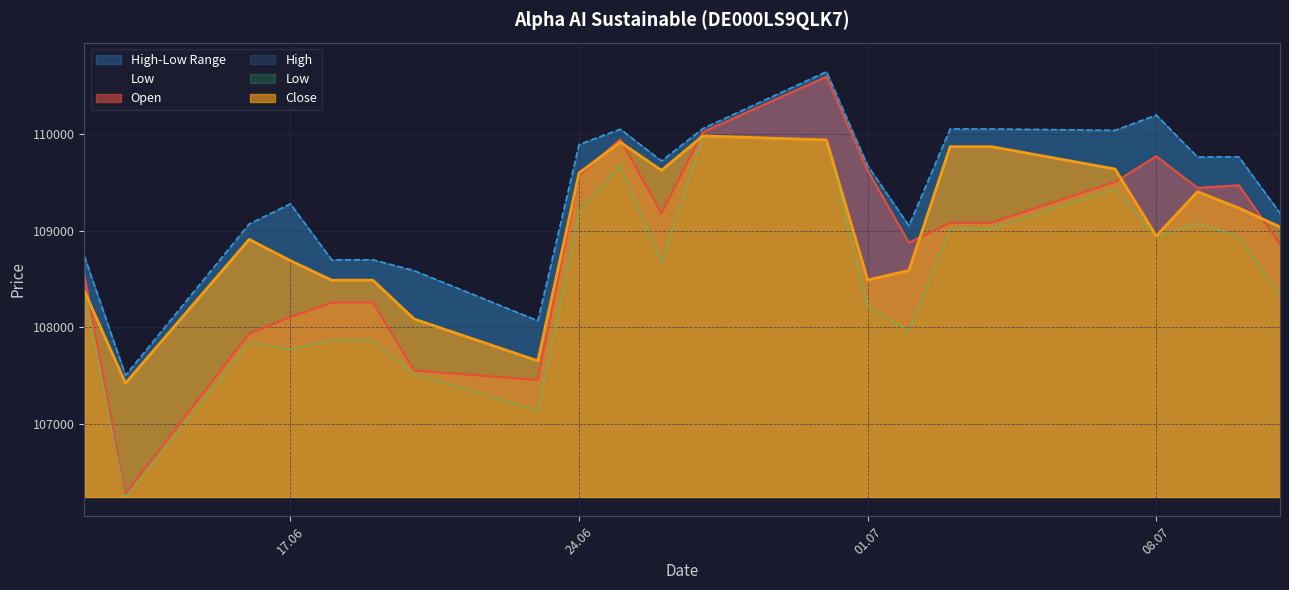

Reading left to right, list all the values displayed in this chart.

Open: 108543	106279	107936	108105	108256	108256	107554	107456	109565	109943	109177	110017	110590	109620	108875	109081	109081	109502	109768	109441	109469	108861
High: 108737	107504	109068	109276	108698	108698	108586	108068	109889	110048	109719	110054	110642	109671	109050	110050	110050	110036	110193	109760	109762	109181
Low: 108335	106247	107843	107774	107868	107868	107517	107144	109196	109680	108674	109976	109936	108221	107965	109020	109020	109433	108934	109076	108941	108320
Close: 108378	107423	108909	108689	108487	108487	108086	107654	109595	109913	109622	109978	109936	108490	108587	109867	109867	109636	108944	109402	109233	109038